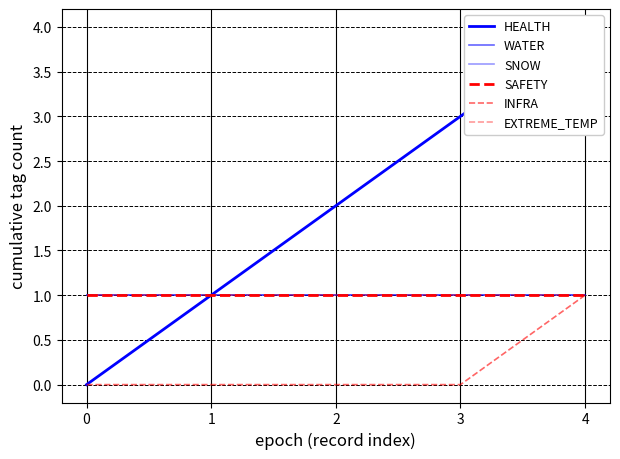

How many HEALTH values are between 1 and 3?

3